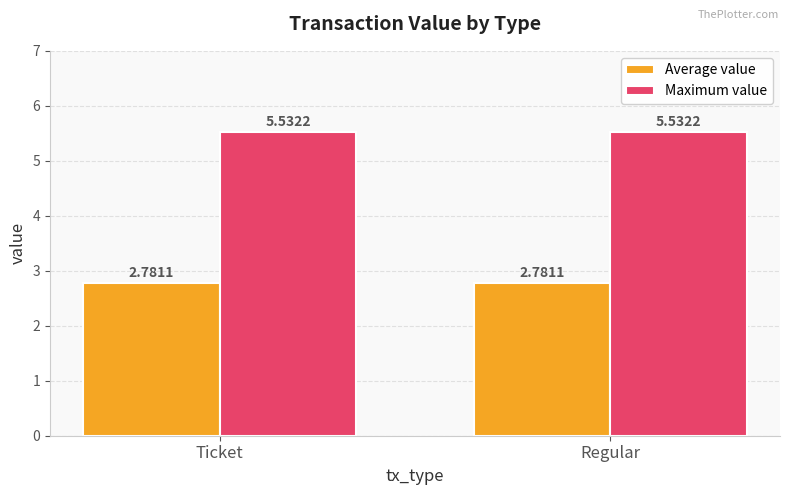

Is the value of Maximum value at Regular greater than the value of Average value at Regular?

Yes